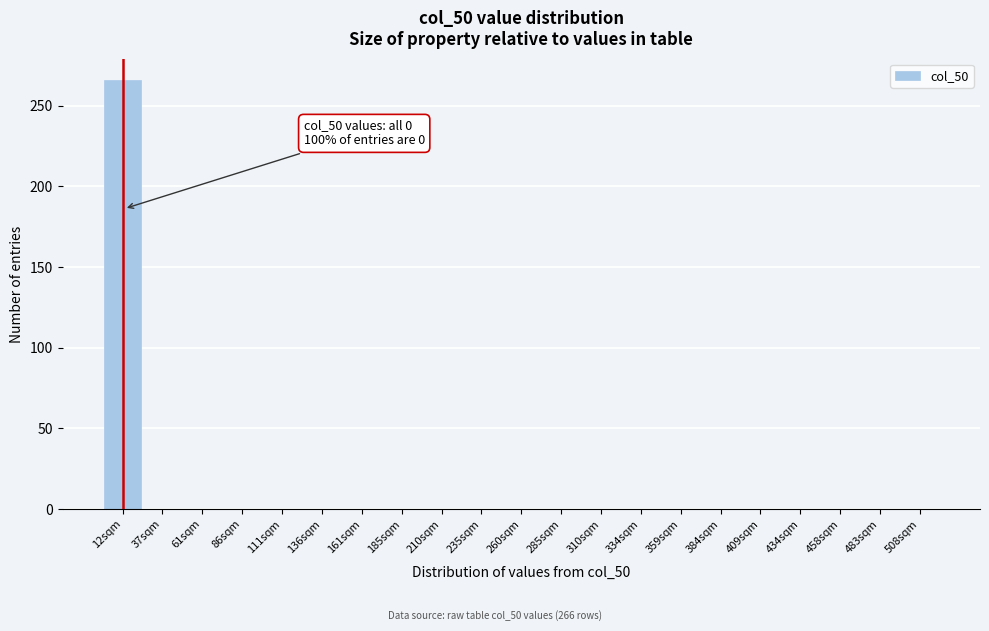

Over which range of the x-axis is the bar tallest?

0 to 25